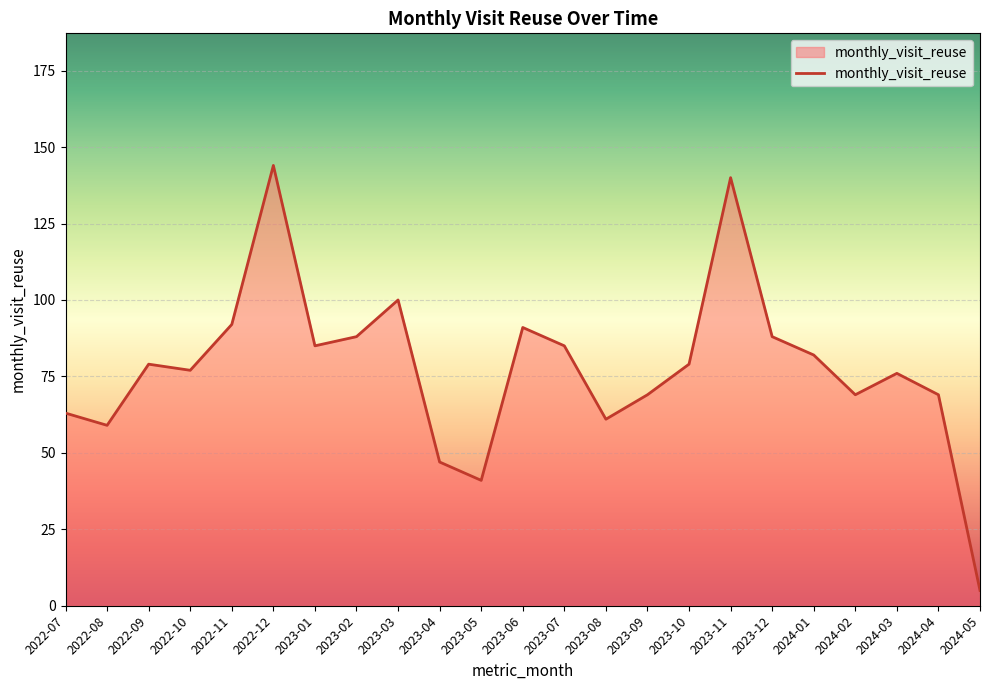

What is the ratio of the value at 2023-02 to the value at 2024-05?

17.6